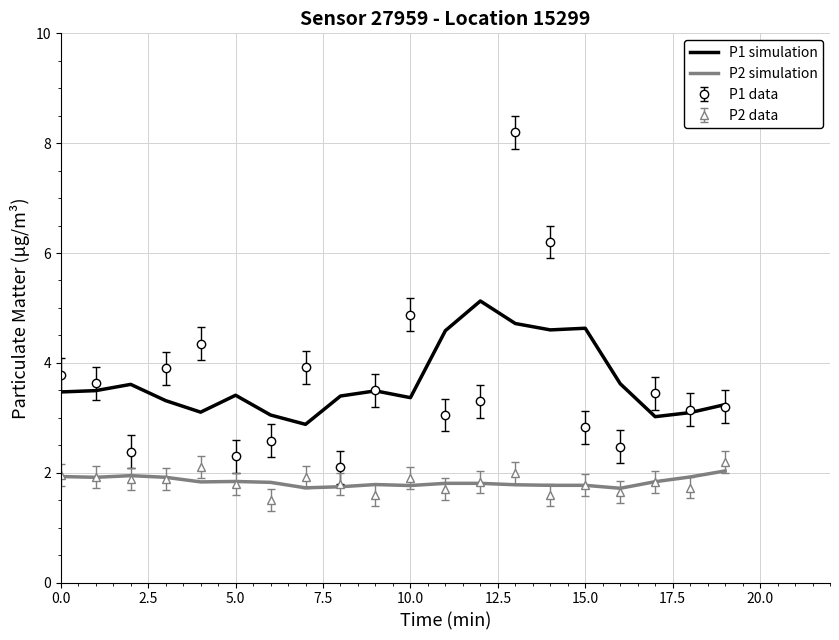

True or false: P1 data and P2 simulation cross at least once.

False